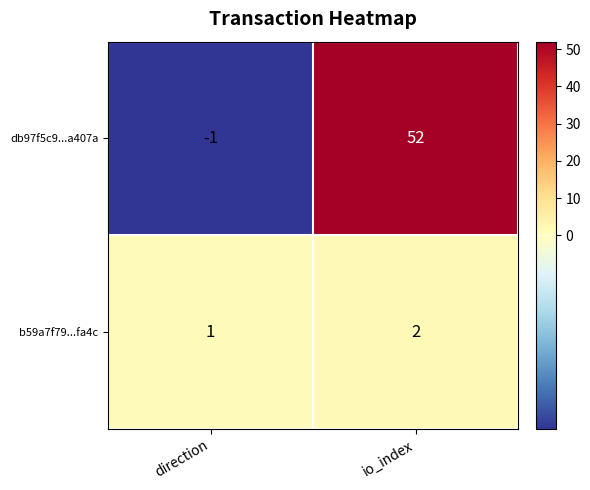

Reading left to right, list all the values displayed in this chart.

db97f5c9...a407a: direction=-1	io_index=52
b59a7f79...fa4c: direction=1	io_index=2